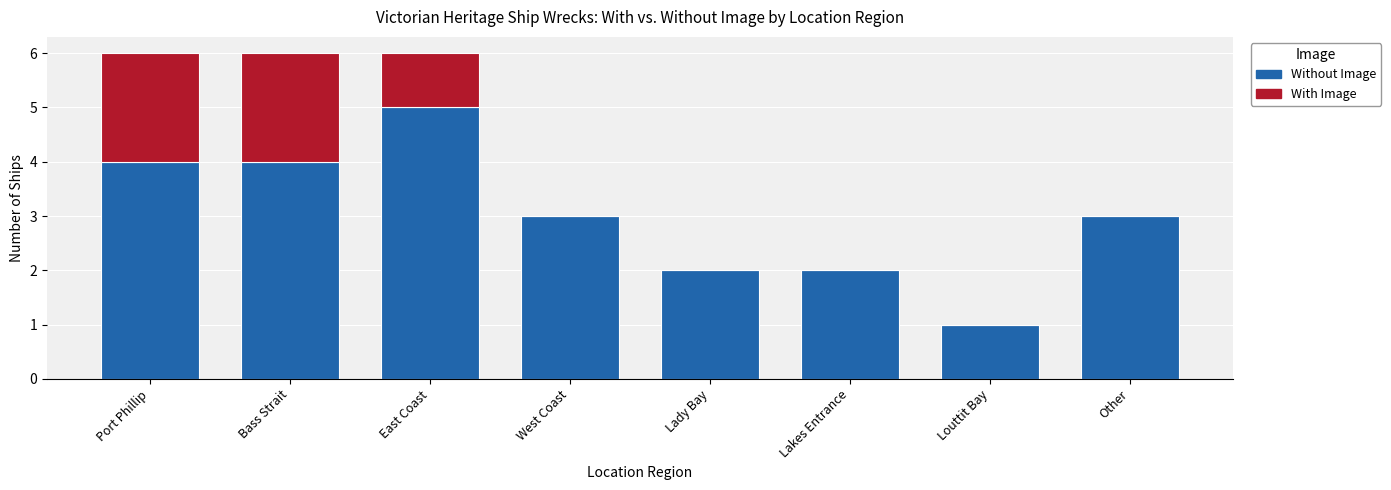

What is the sum of all Without Image values?

24